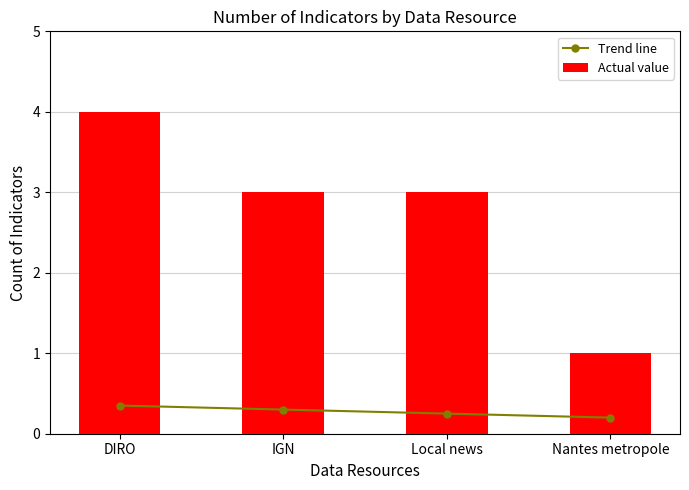

What is the label of the 3rd bar from the right?

IGN